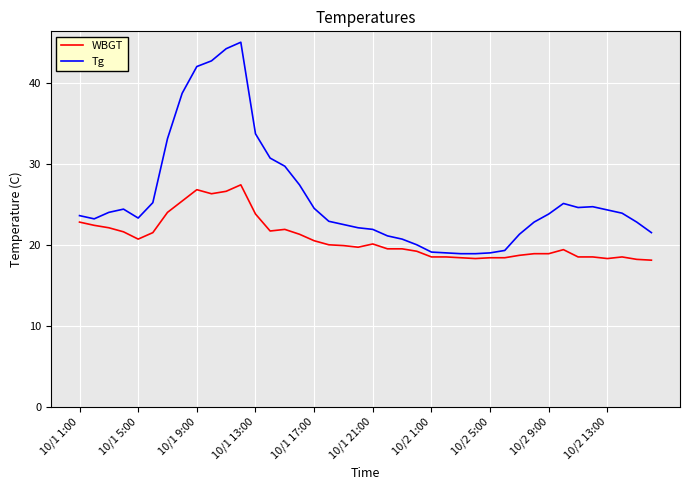

What is the maximum value for Tg?

45.0